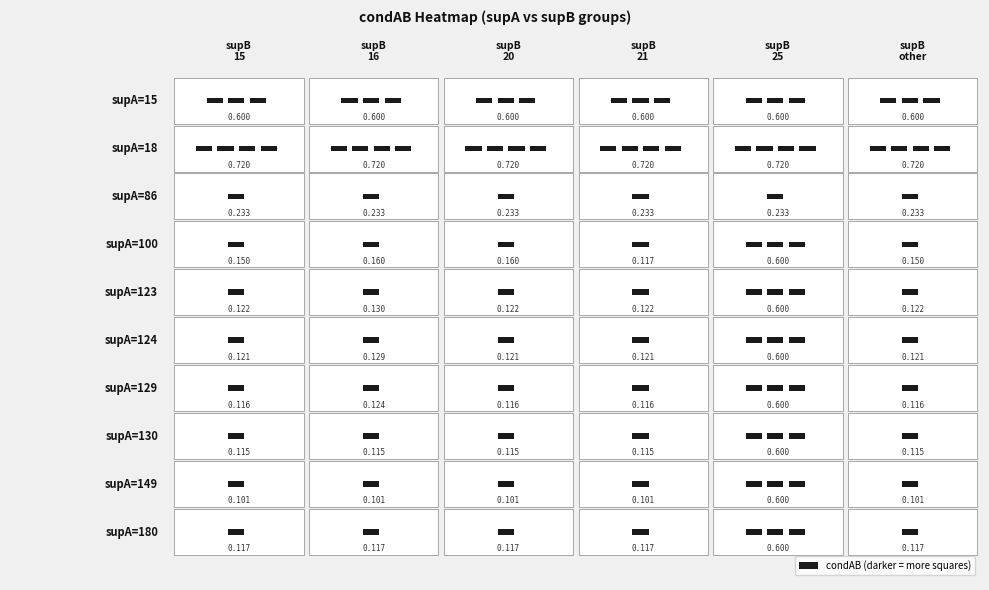

What is the lowest value of the supA=86 series?

0.2